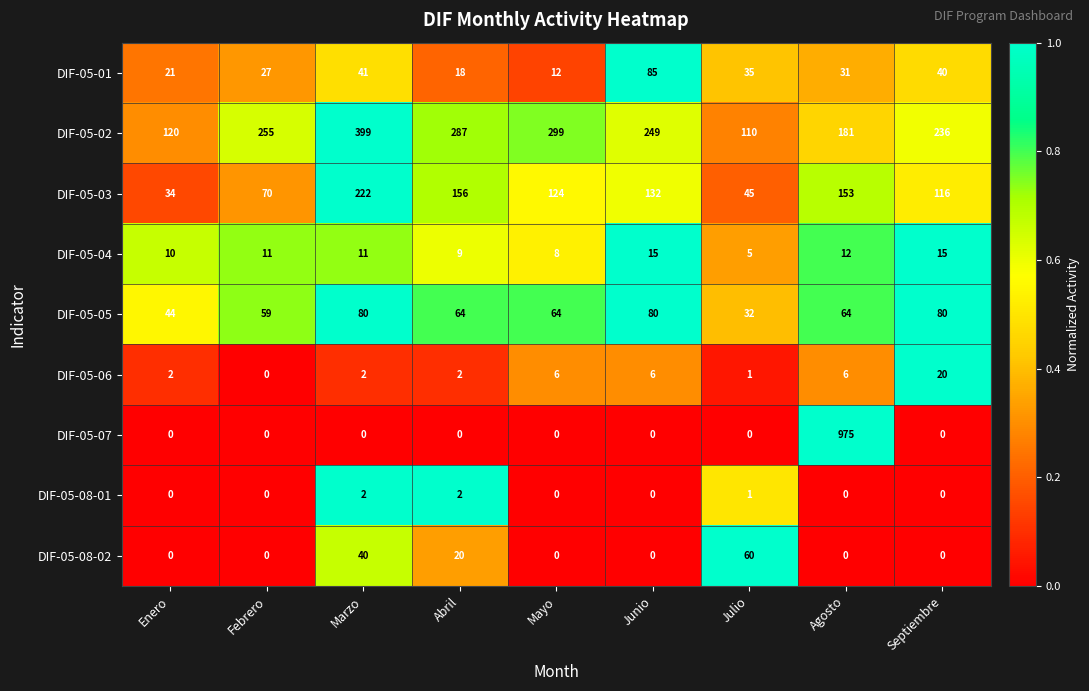

What is the average value of the DIF-05-08-02 series?

13